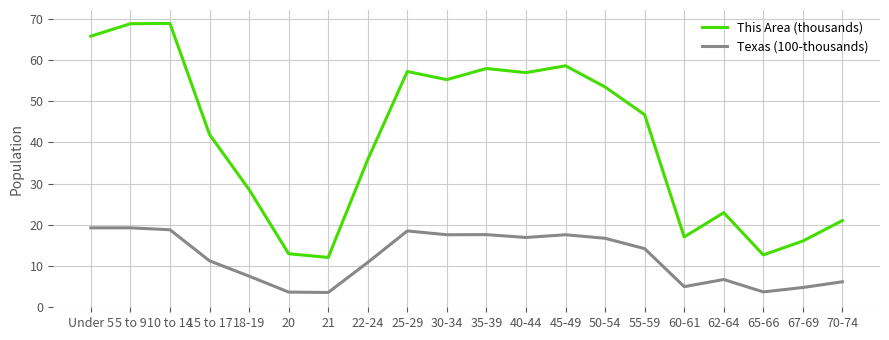

How many lines are shown in the chart?

2